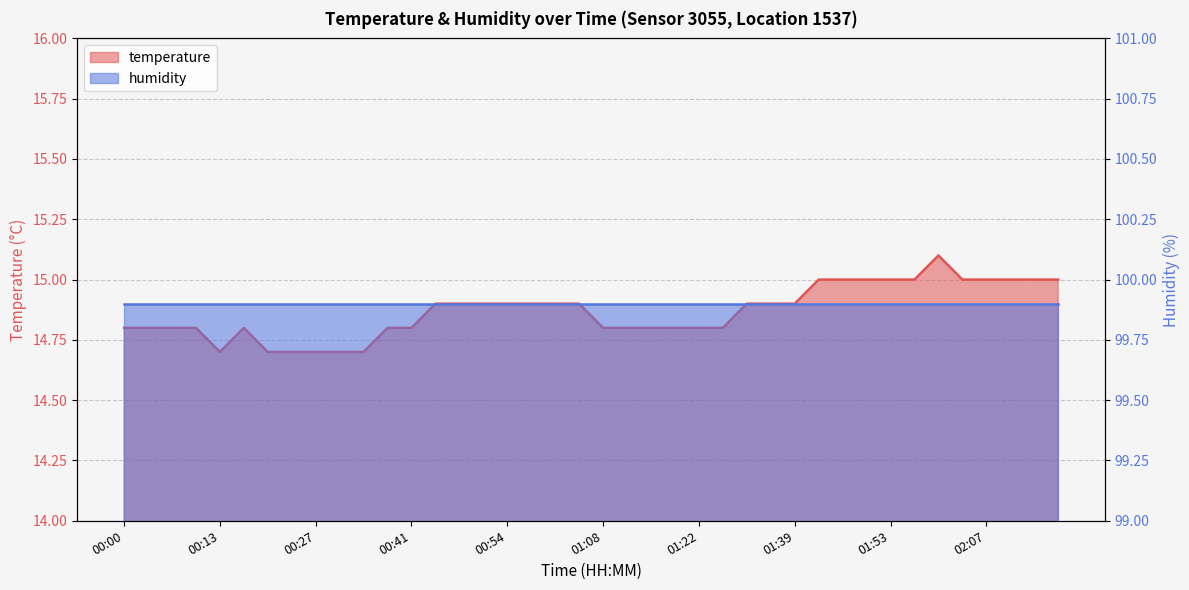

What is the difference between the values at 01:22 and 00:47?

0.1